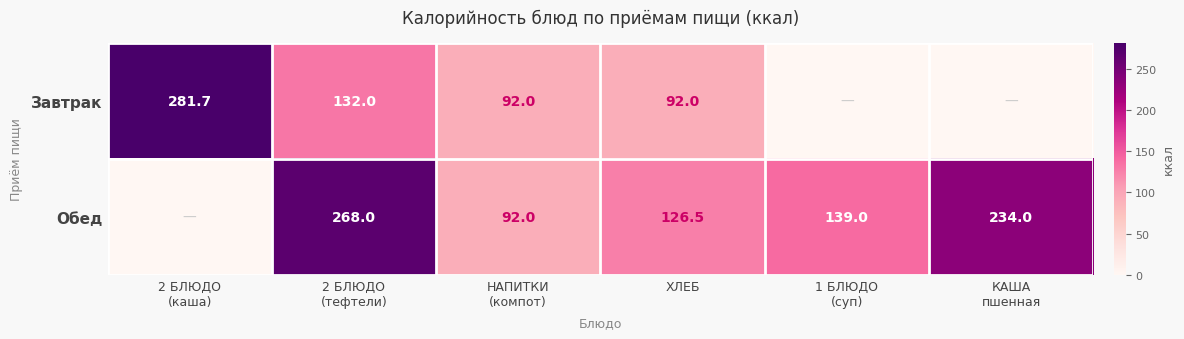

What is the total value across all series at 2 БЛЮДО
(каша)?

281.7